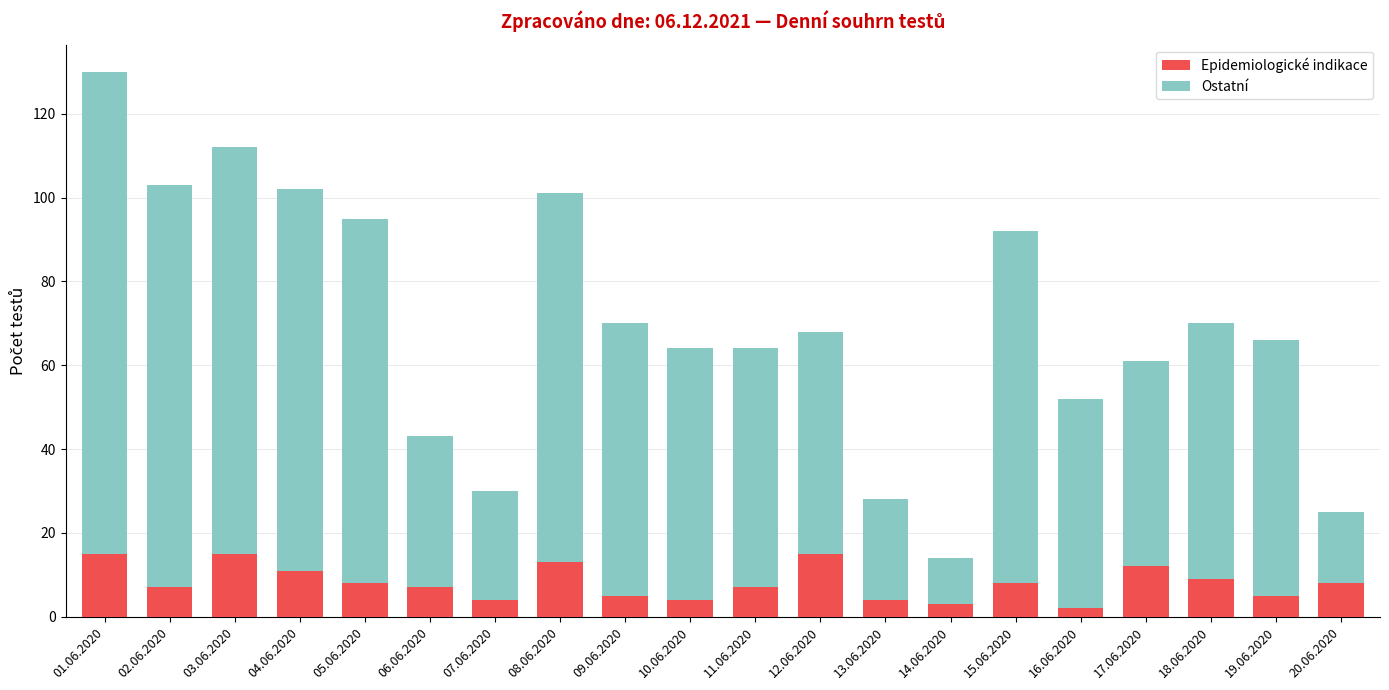

At which category is the sum across all series the highest?

01.06.2020